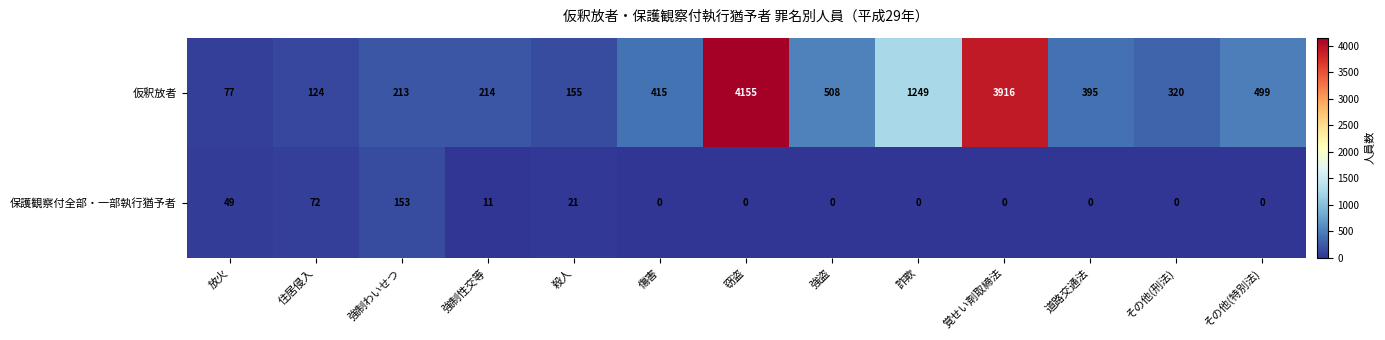

Where does the 仮釈放者 series first go above 395?

傷害